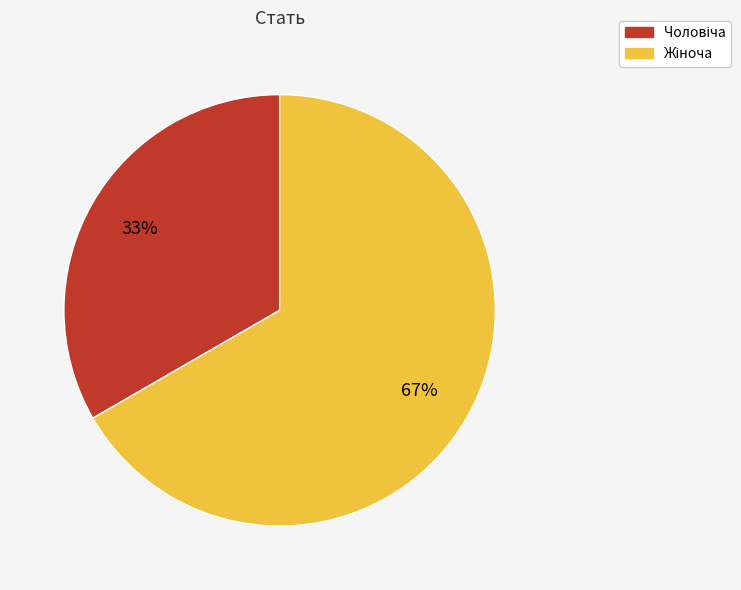

To the nearest percent, what is the average slice percentage?

50%